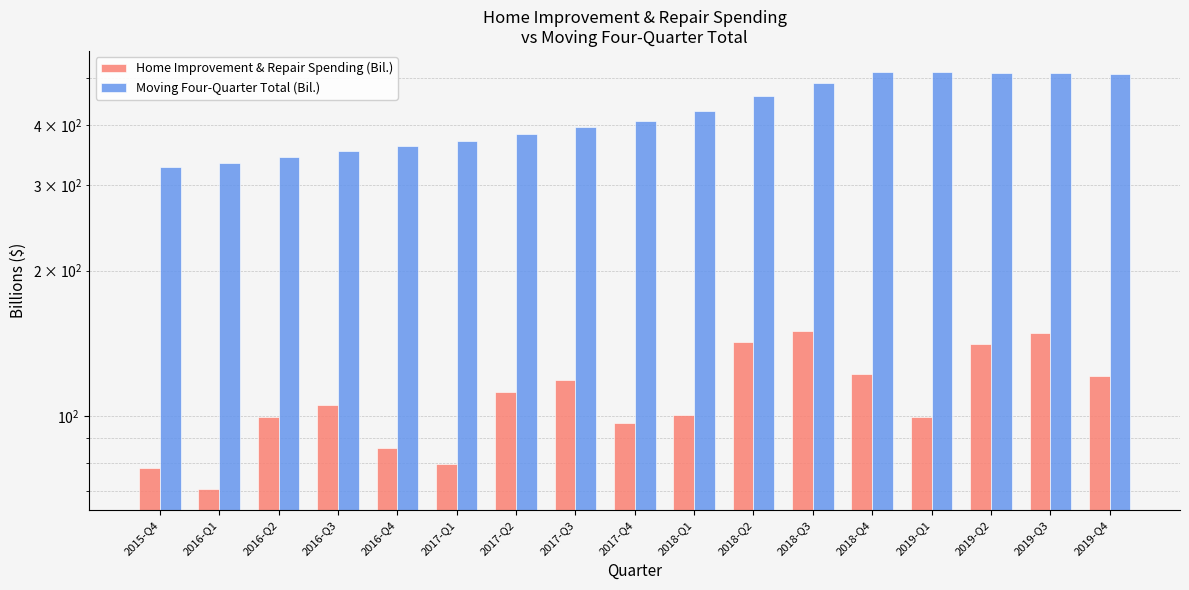

What is the difference between the Moving Four-Quarter Total (Bil.) values at 2015-Q4 and 2018-Q3?

161.7